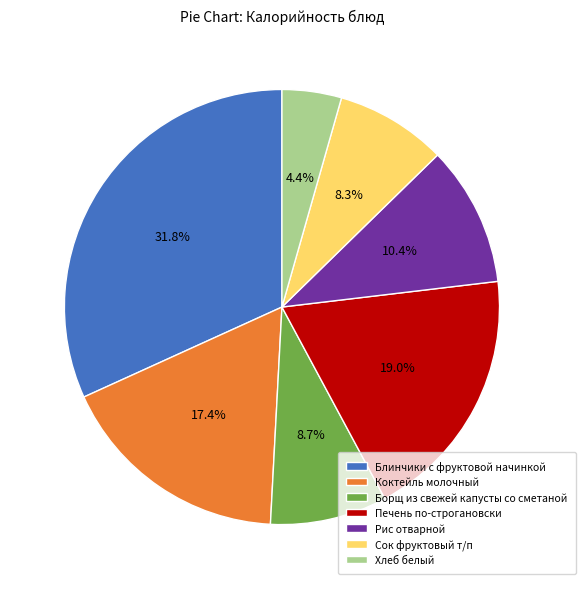

Which category has the biggest portion of the pie?

Блинчики с фруктовой начинкой